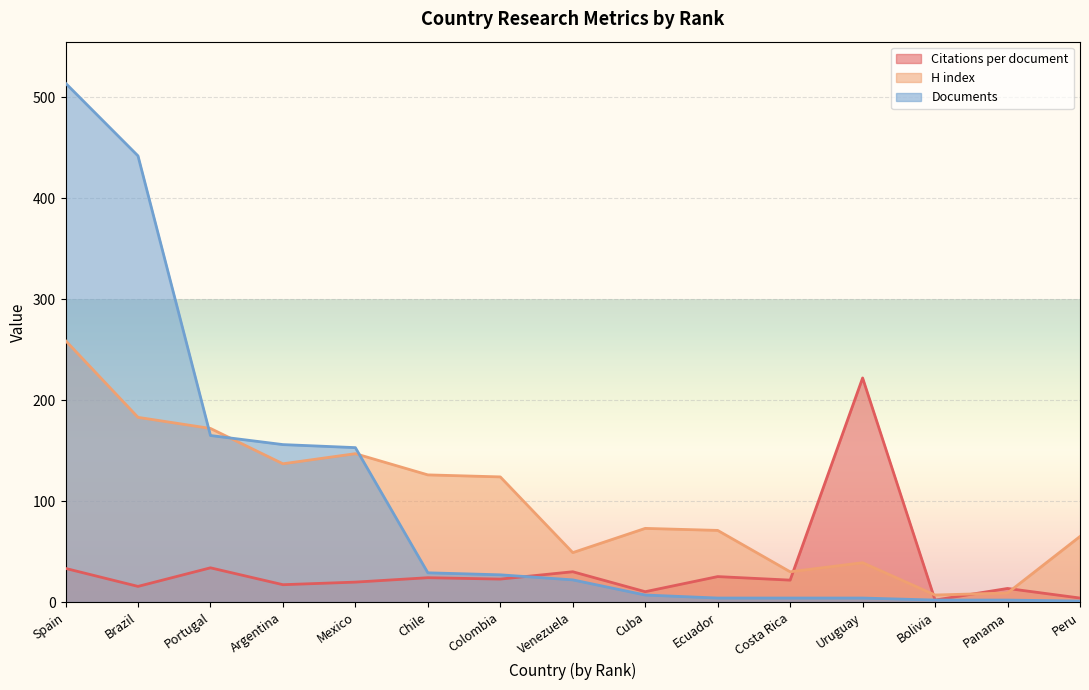

Between Spain and Cuba, which series saw the biggest shift?

Documents